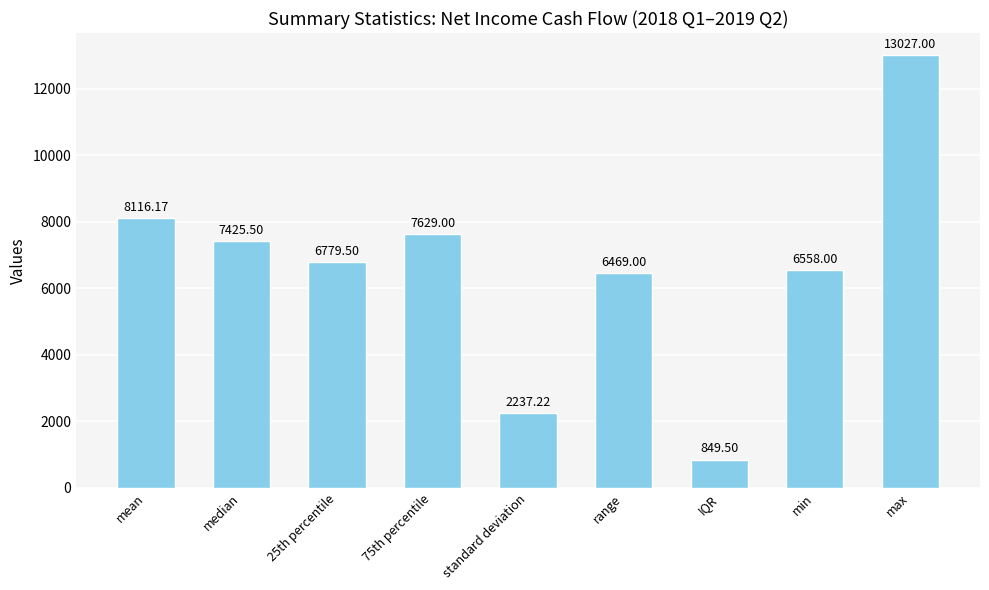

List the labels in order of value, largest first.

max, mean, 75th percentile, median, 25th percentile, min, range, standard deviation, IQR